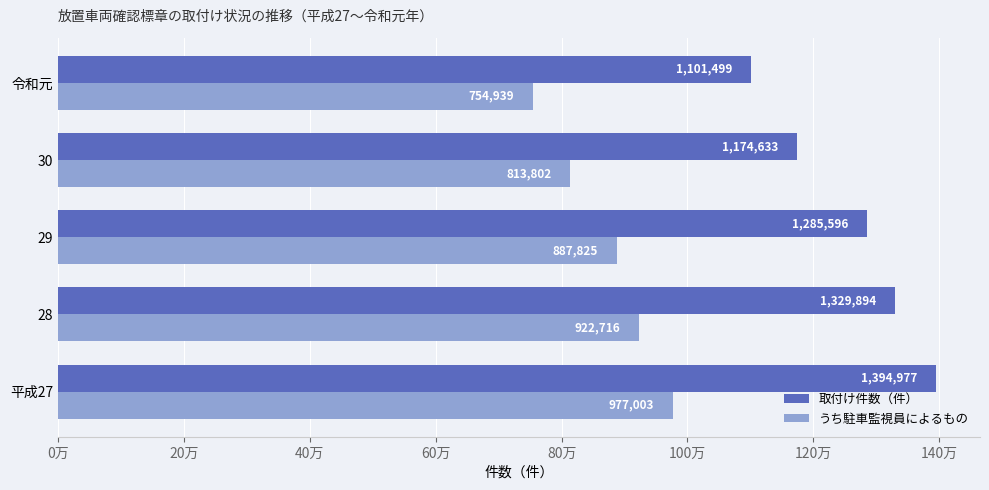

What are all the series names shown in the legend?

取付け件数（件）, うち駐車監視員によるもの